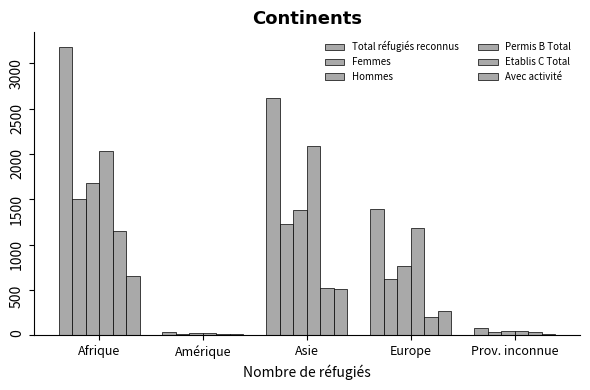

Is it true that Permis B Total equals 752 at Europe?

False